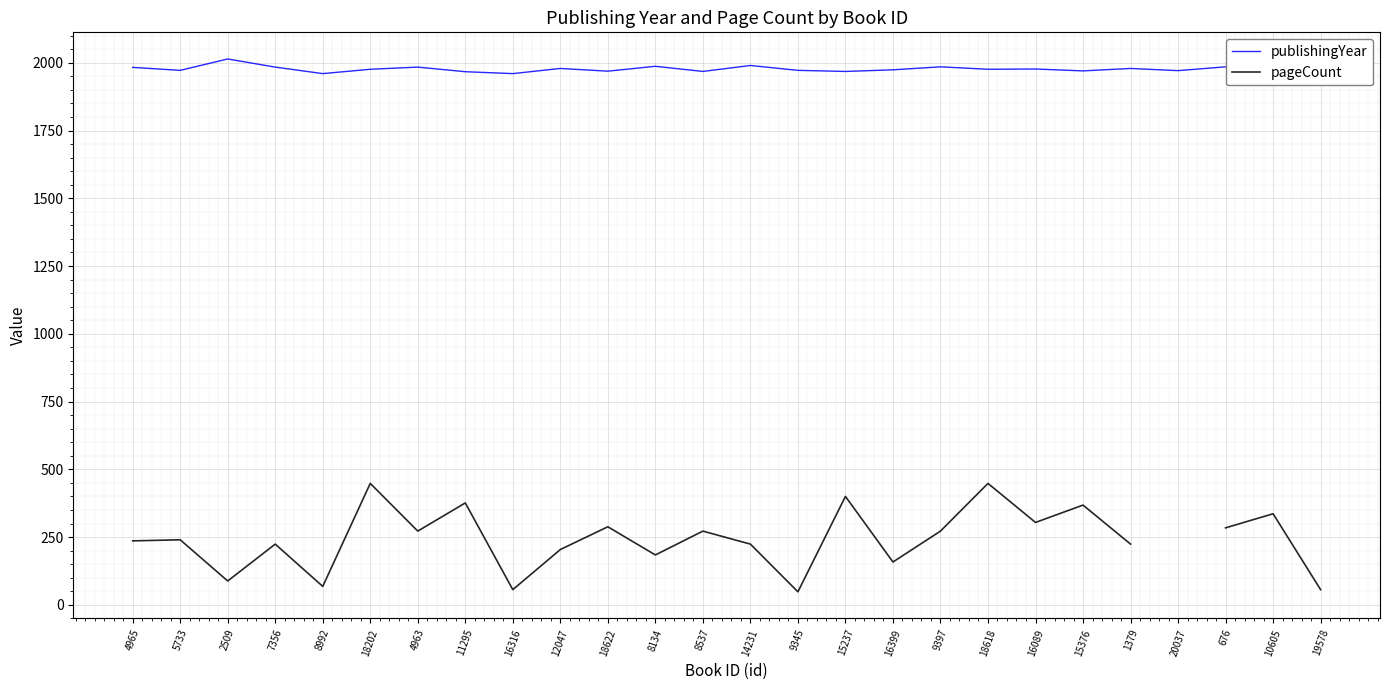

Is the value of publishingYear at 1379 greater than the value of pageCount at 4965?

Yes